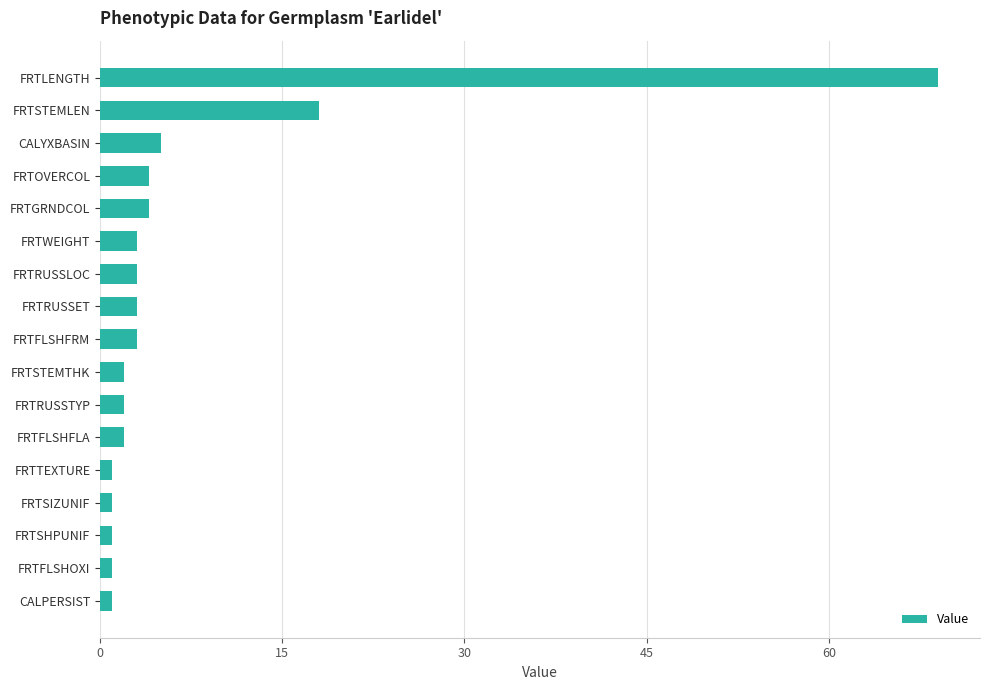

Between FRTSTEMLEN and FRTOVERCOL, which is larger?

FRTSTEMLEN